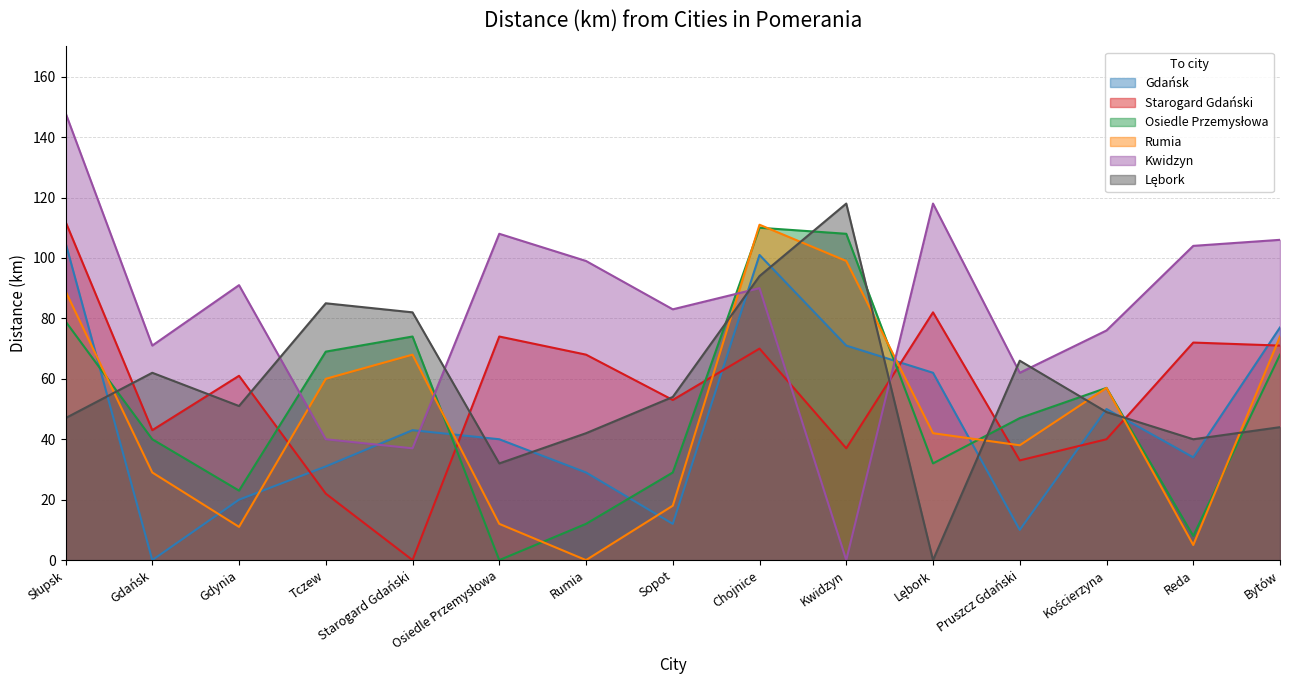

What is the label of the 7th point from the right?

Chojnice